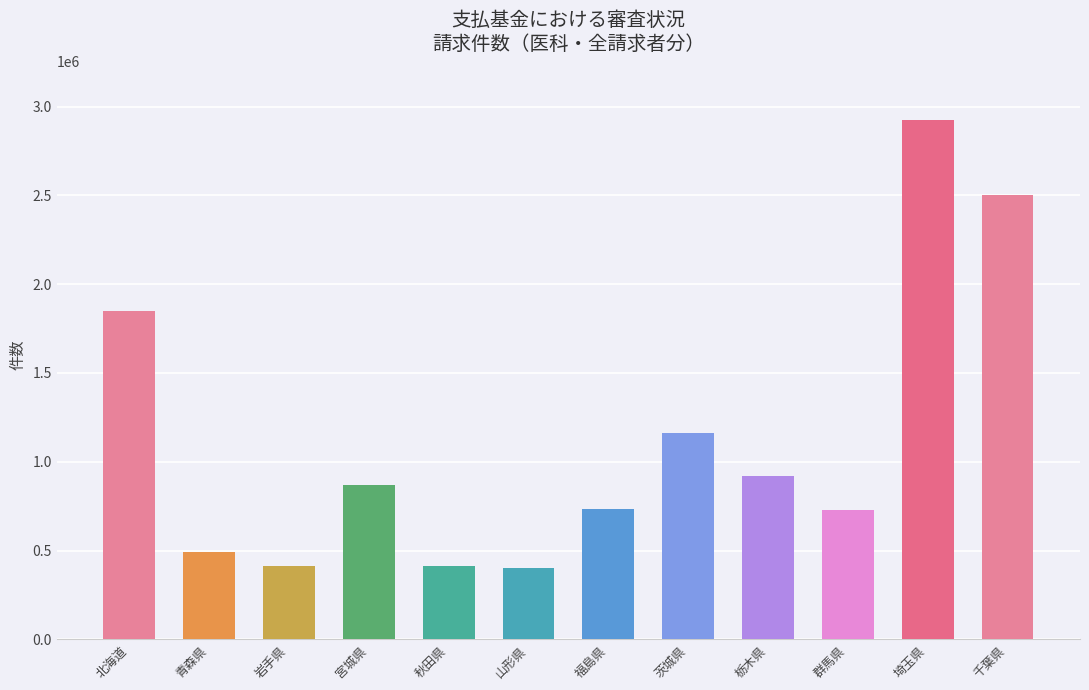

What is the value of the 4th bar from the left?

872224